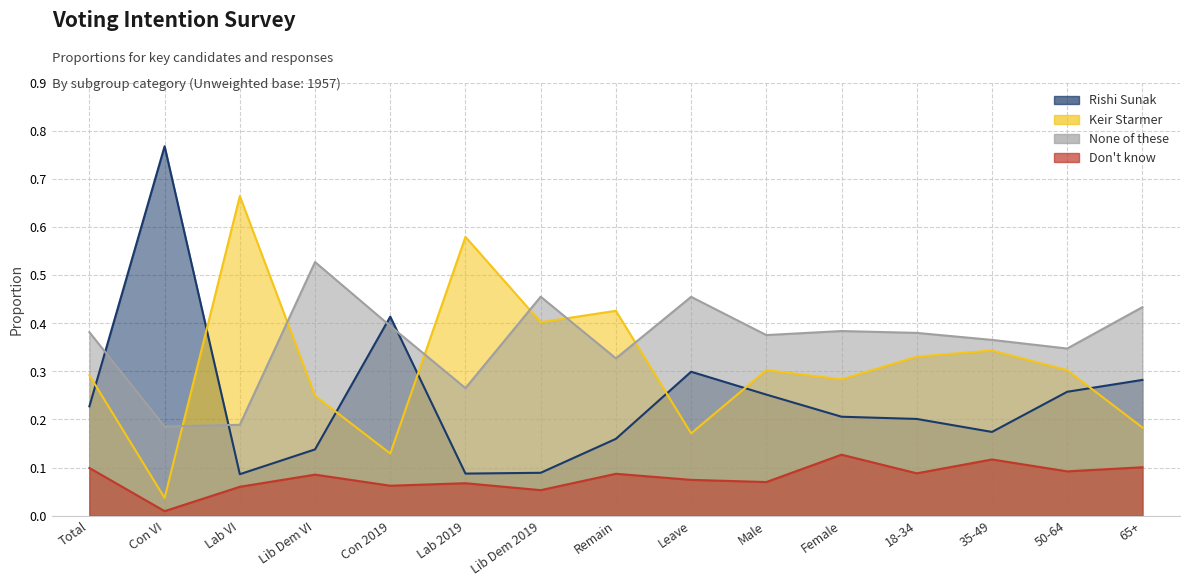

What is the difference between the second highest and minimum values in the Don't know series?

0.1